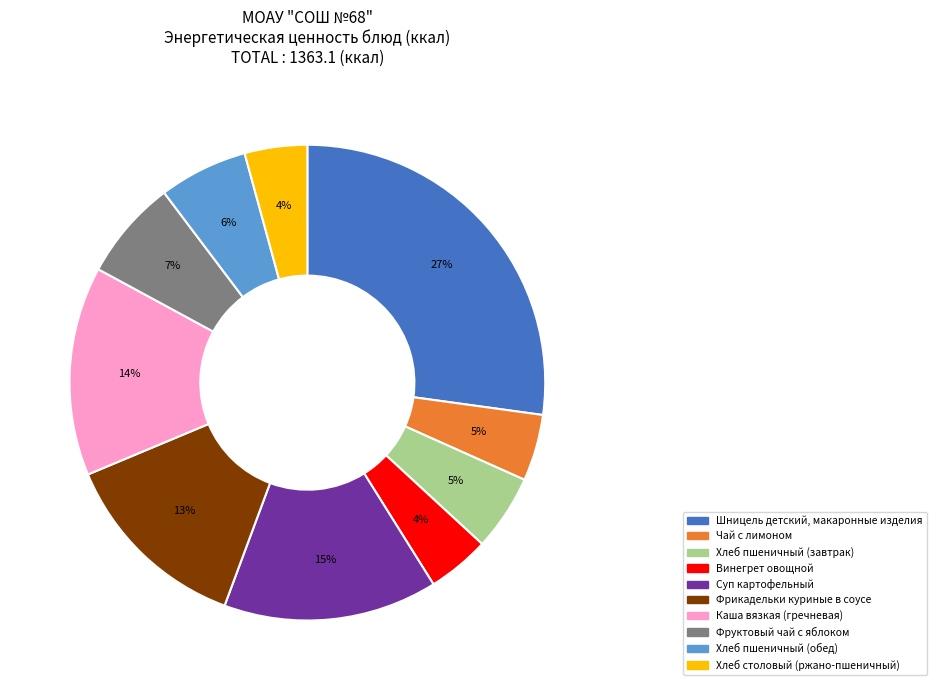

To the nearest percent, what is the difference between the Хлеб пшеничный (завтрак) and Шницель детский, макаронные изделия slice percentages?

22%